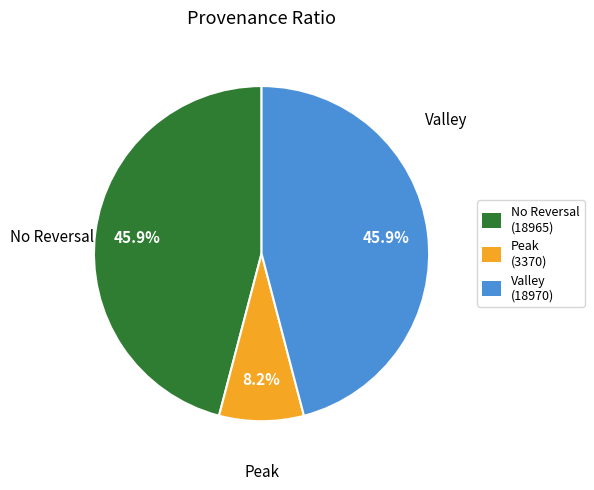

Is the sum of Valley and No Reversal greater than half?

Yes